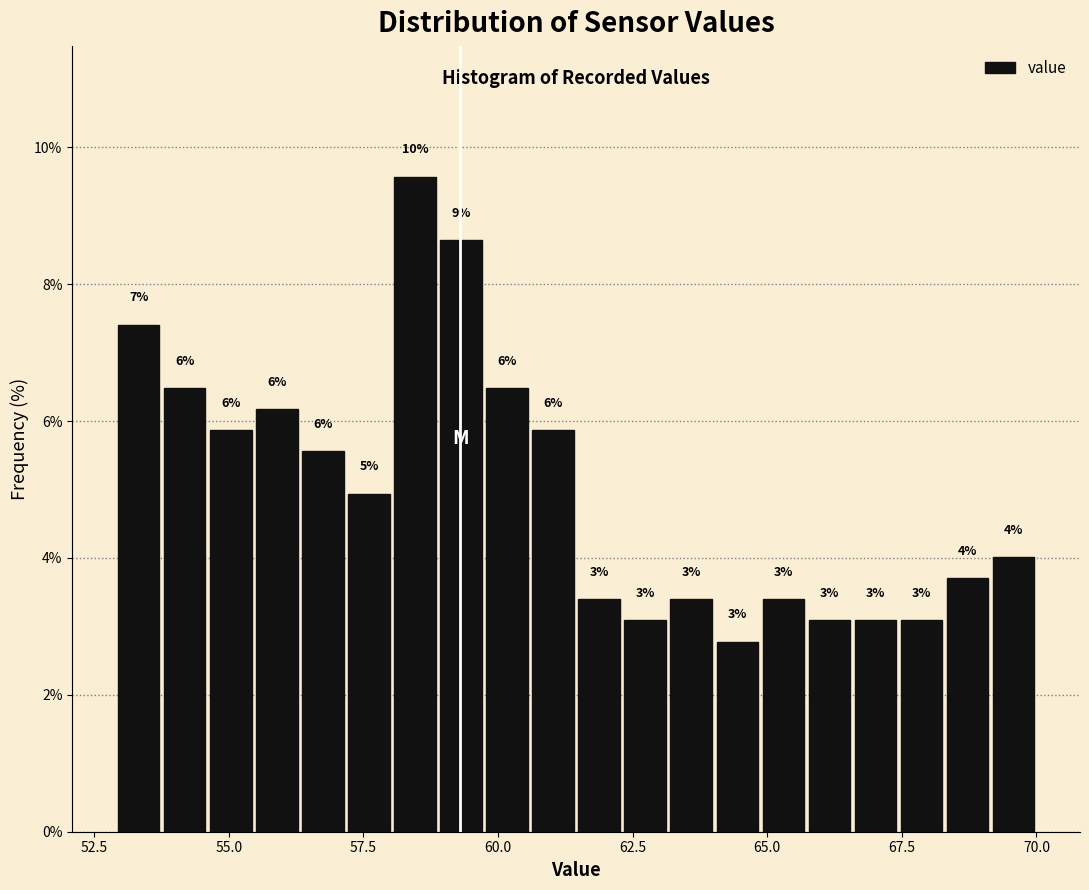

Around what value on the x-axis is the tallest bar? Give the approximate position of its centre, as read against the axis.

58.5